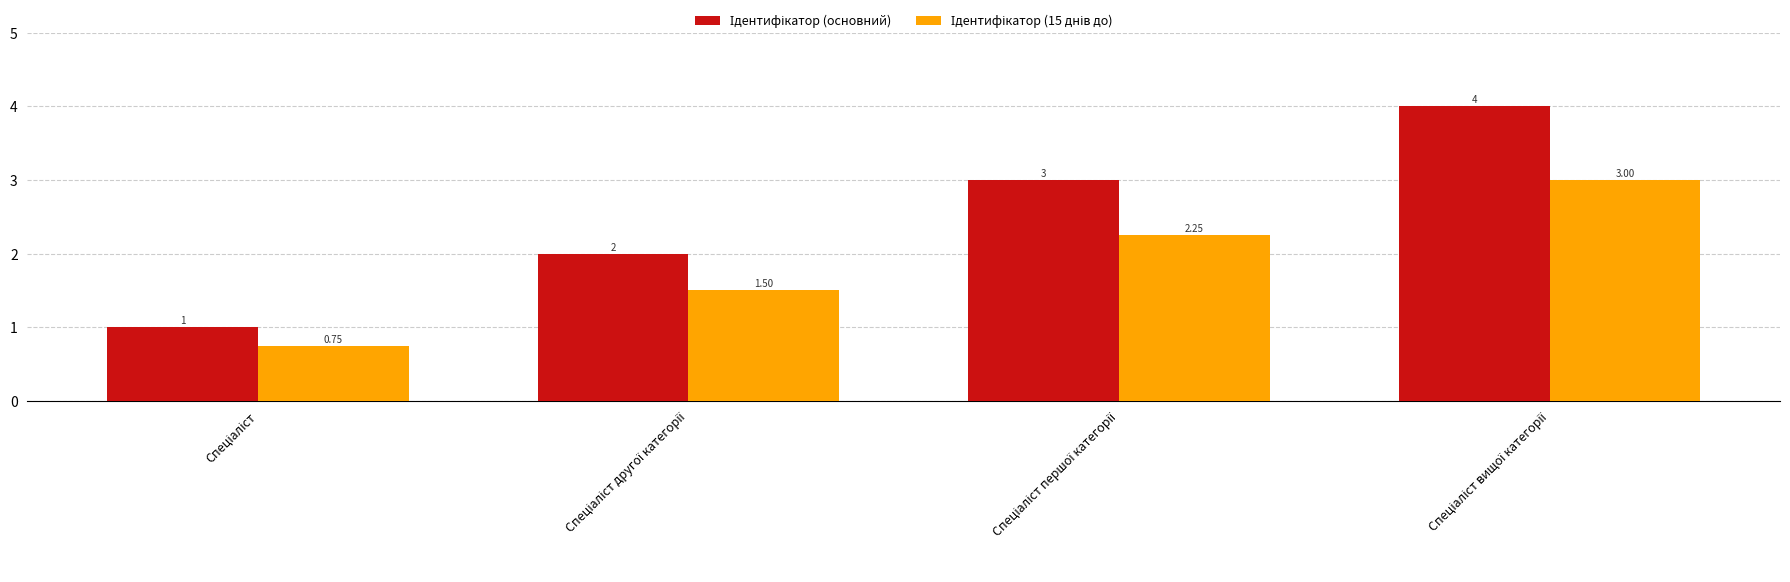

Are the bars grouped side by side (vs. stacked)?

Yes